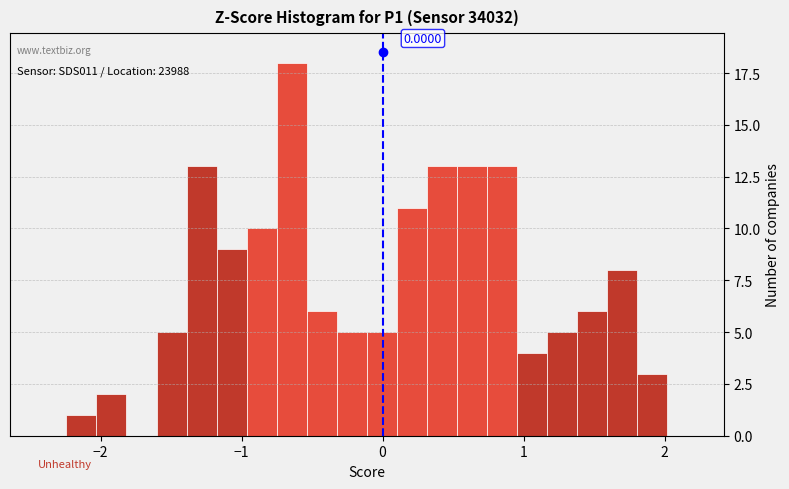

Read against the x-axis, roughly where is the centre of the tallest bar?

-0.6